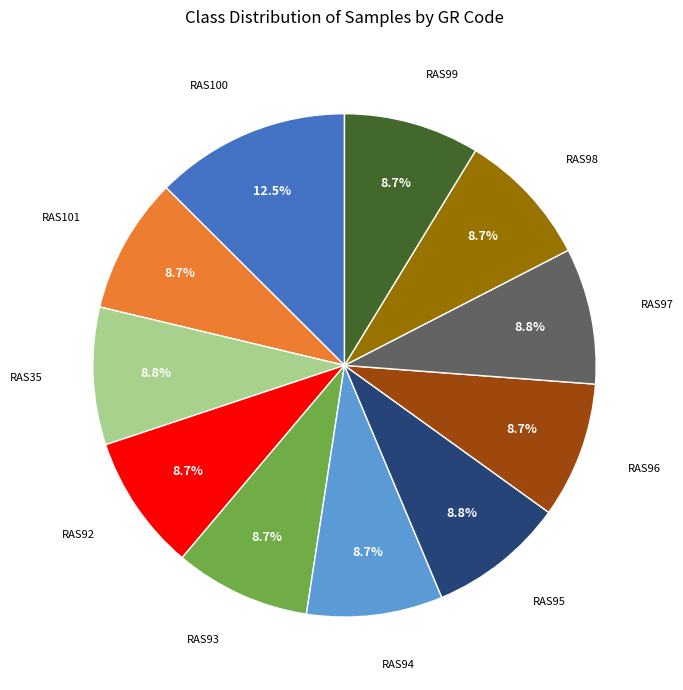

Is there any slice that represents more than half of the pie?

No